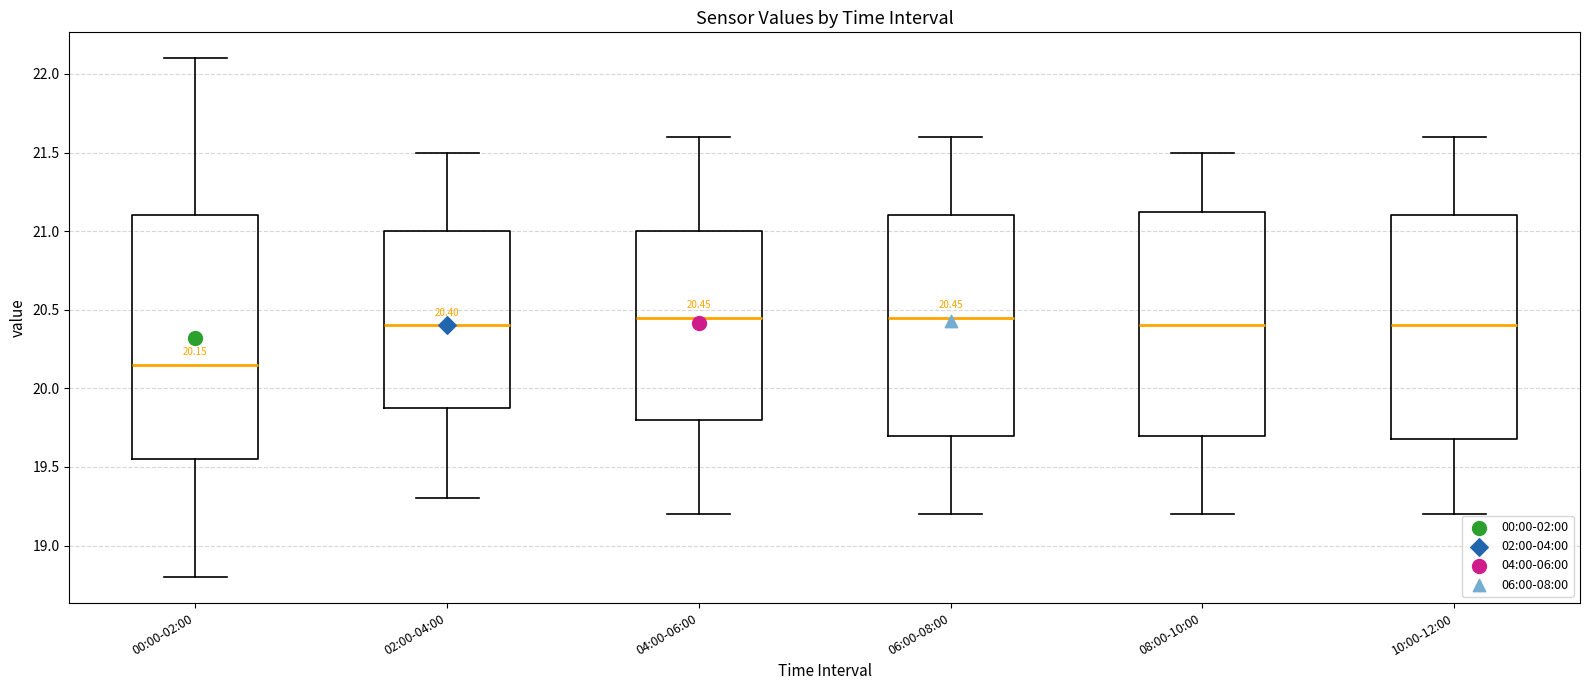

Comparing the boxes themselves (not the whiskers), which one is the tallest?

00:00-02:00